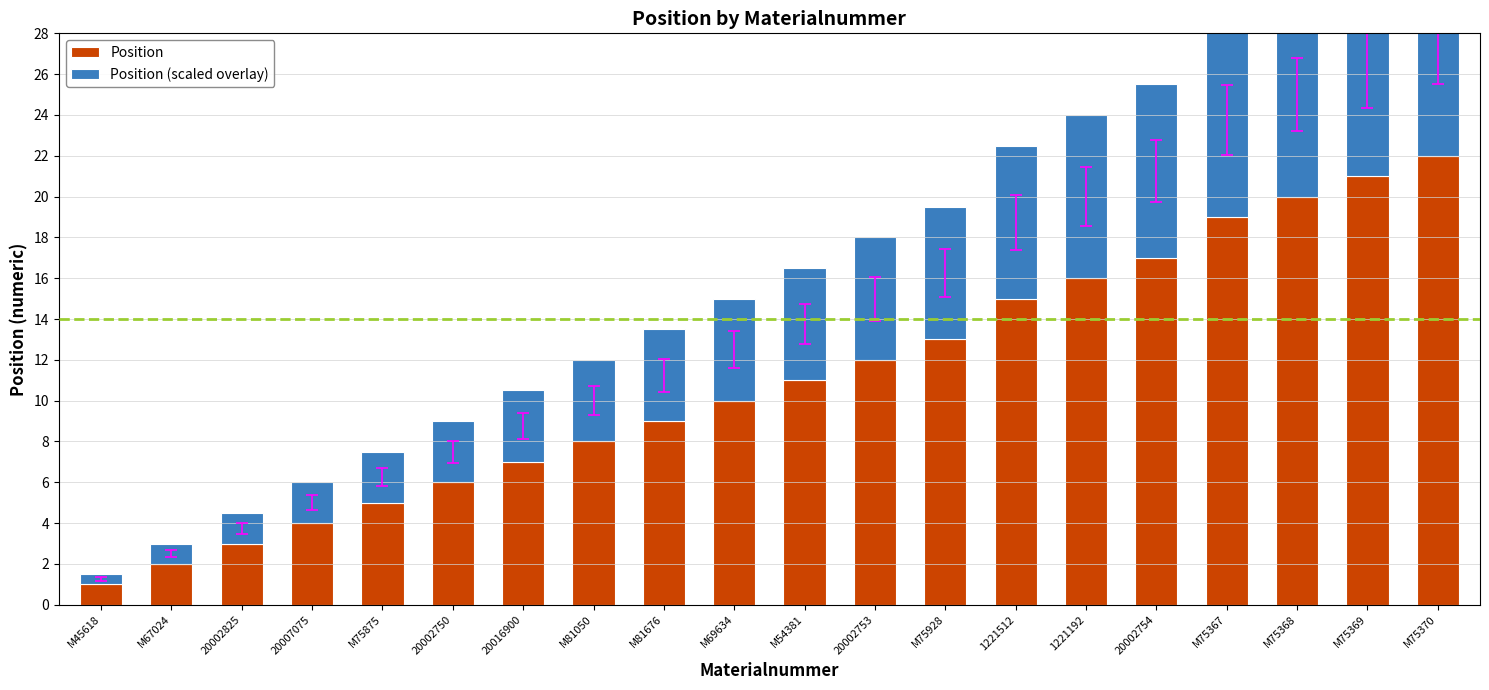

What is the highest value of the Position series?

22.0